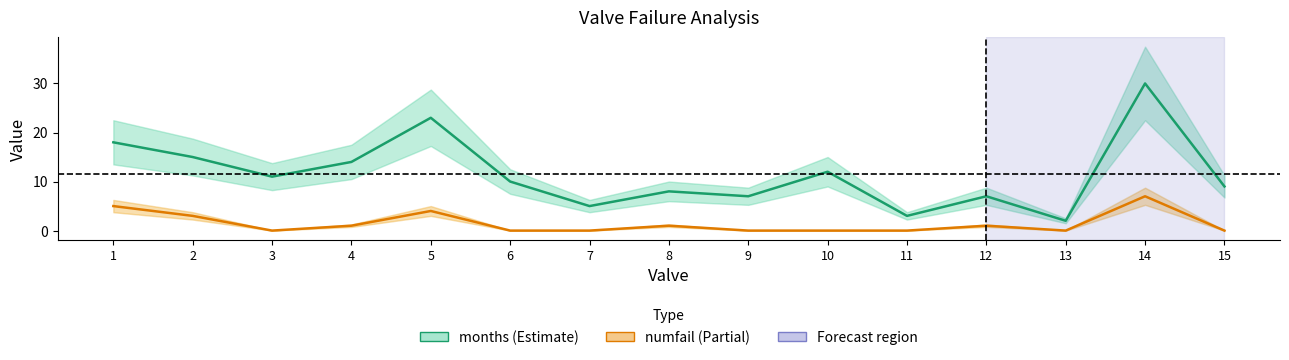

How many values in the numfail series exceed 0?

7